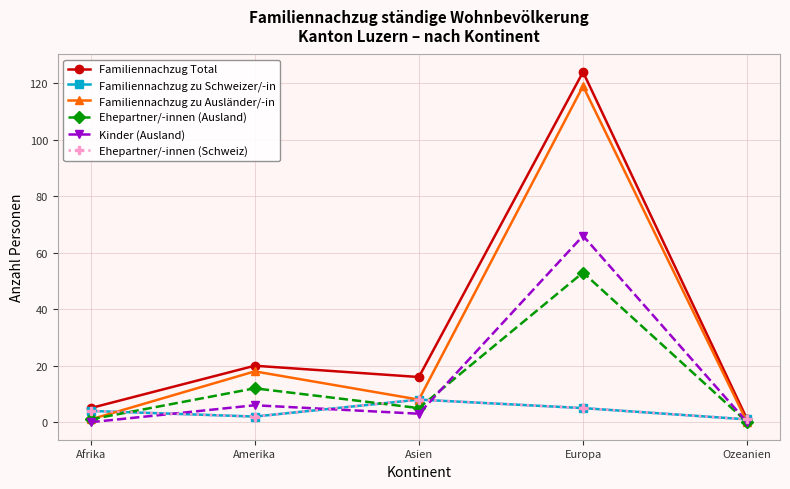

Where is the first local minimum for Ehepartner/-innen (Ausland)?

Asien